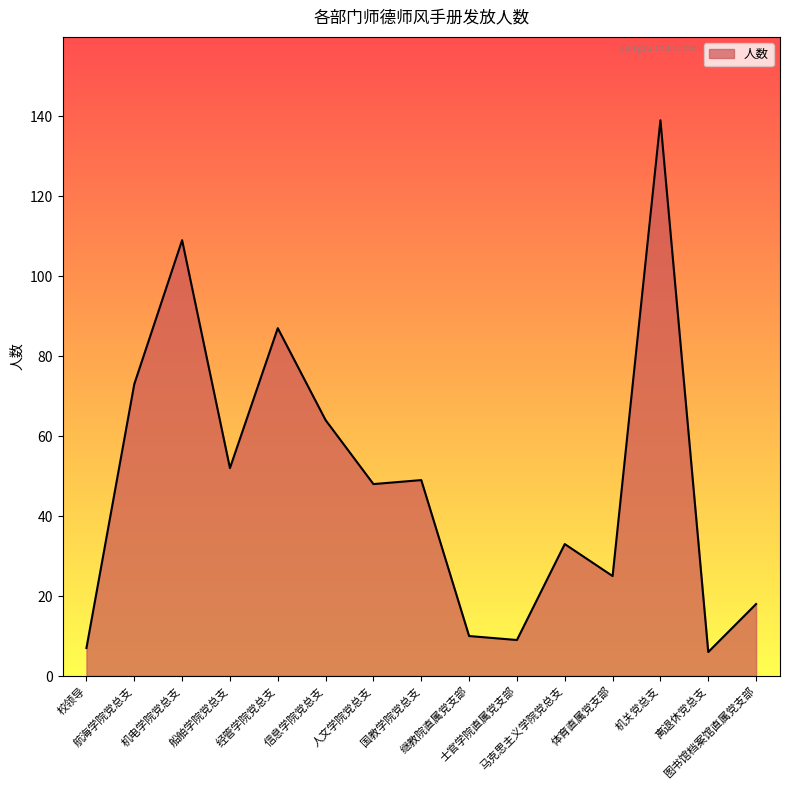

What is the smallest value displayed?

6